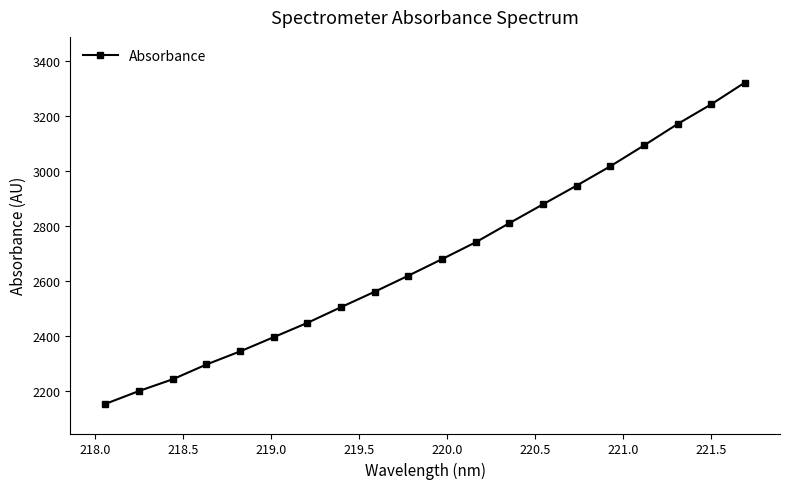

What is the value of the 20th point from the left?

3322.1